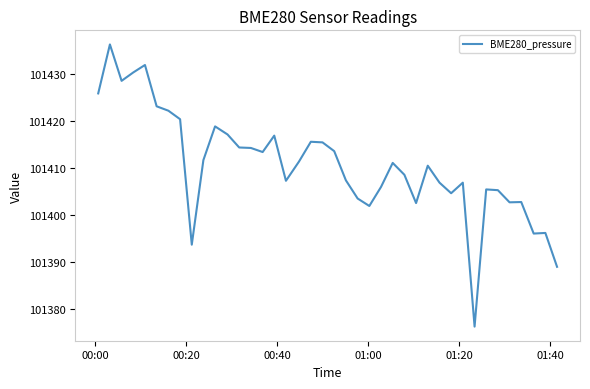

What is the maximum value shown in the chart?

101436.4